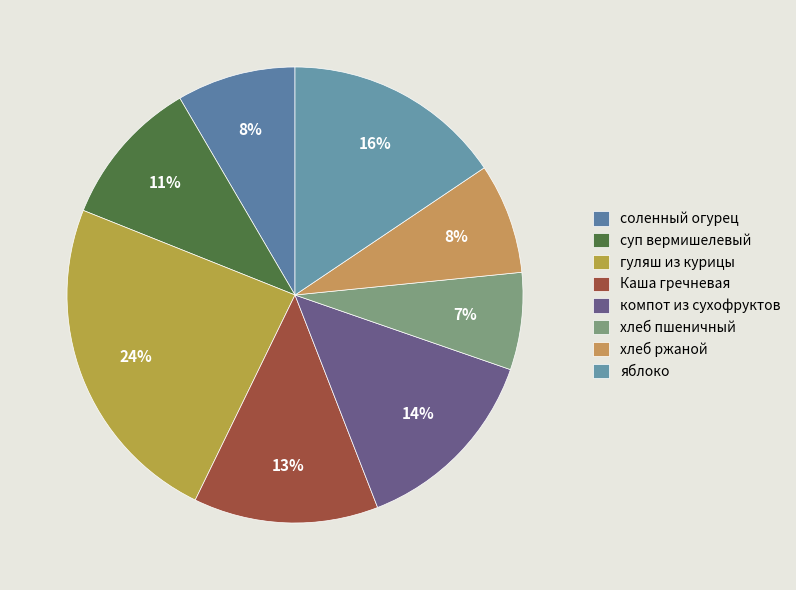

Which category has the smallest portion of the pie?

хлеб пшеничный